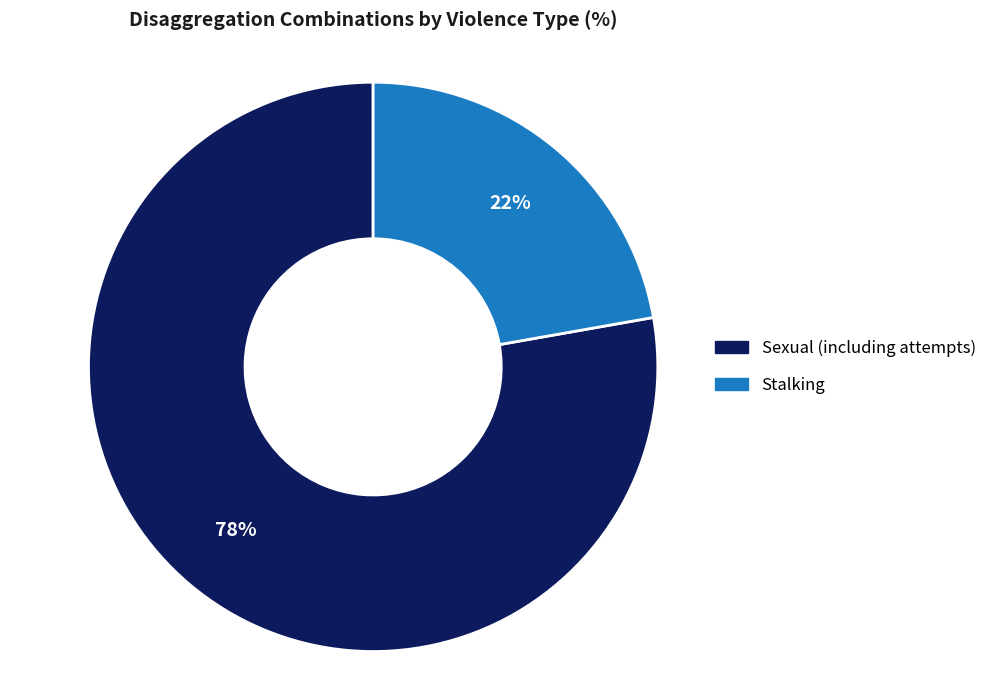

The Sexual (including attempts) slice represents 83% of the pie. True or false?

False